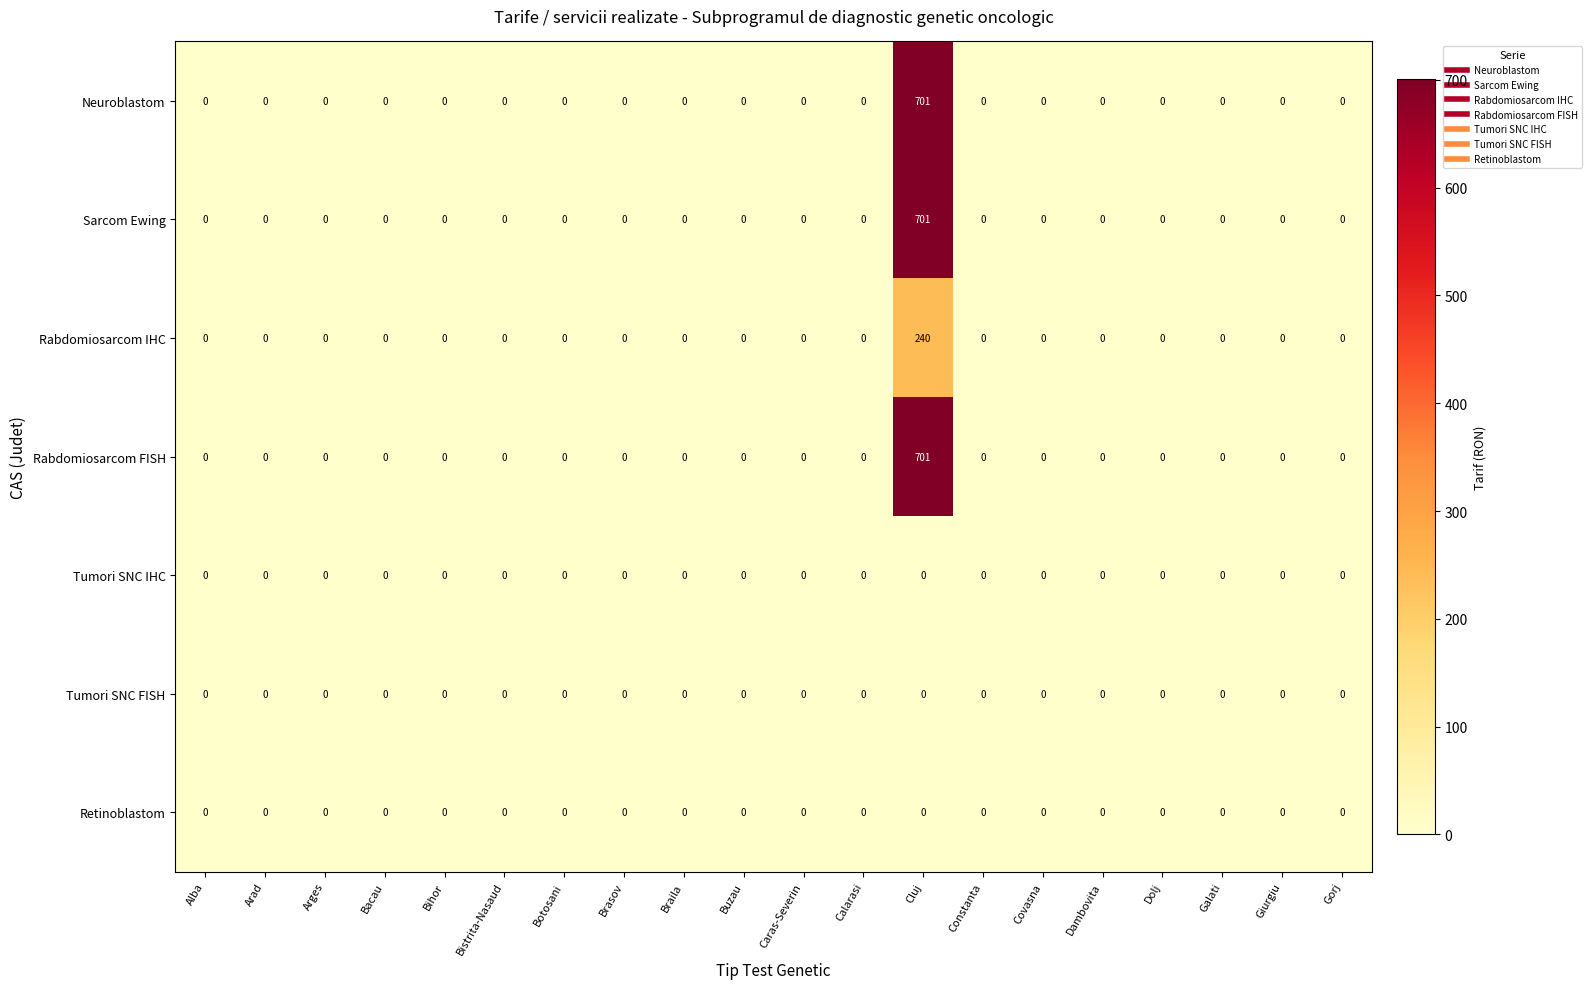

What is the maximum value for Sarcom Ewing?

701